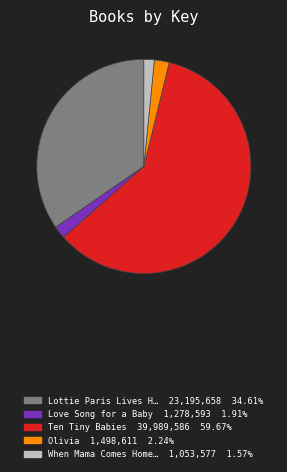

Does any single category account for the majority?

Yes